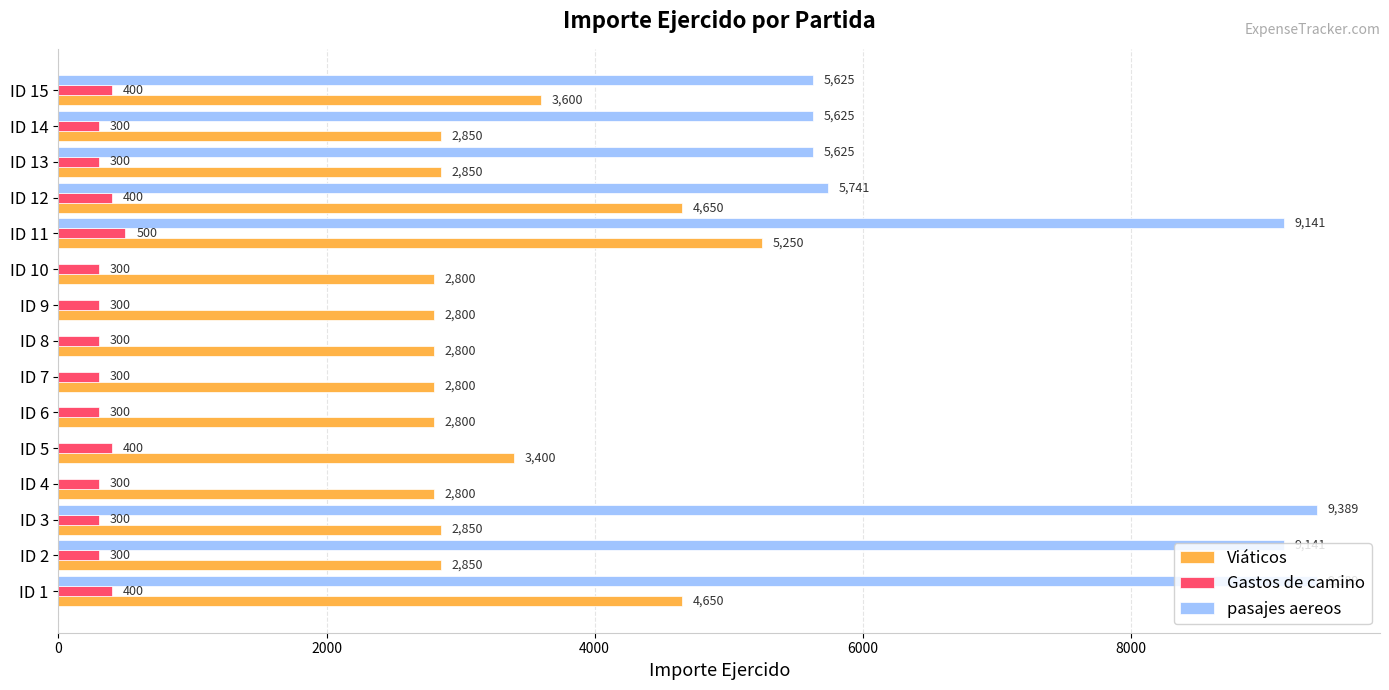

What is the sum of all Viáticos values?

49750